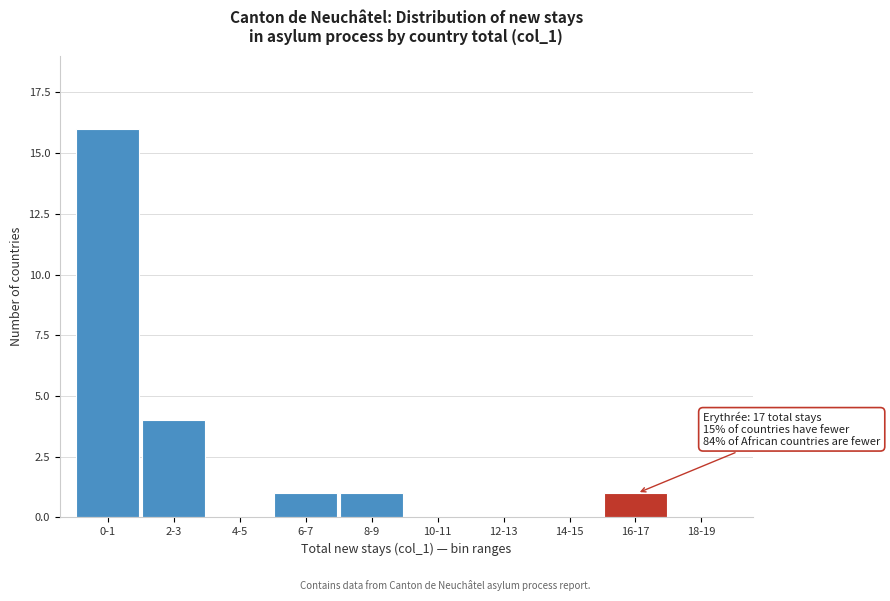

Reading left to right, list all the values displayed in this chart.

0-1=16	2-3=4	4-5=0	6-7=1	8-9=1	10-11=0	12-13=0	14-15=0	16-17=1	18-19=0